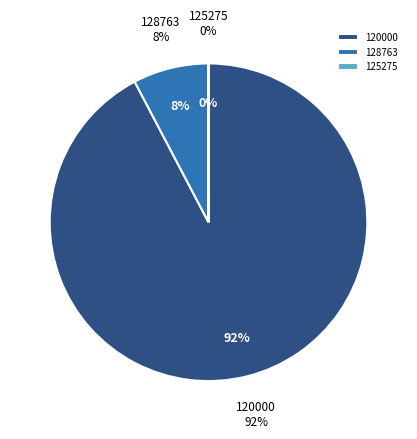

How many segments does this pie chart have?

3